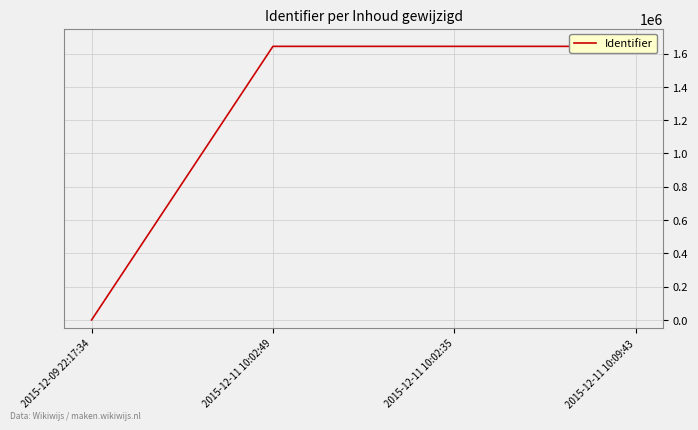

How many values are below 1643521?

2